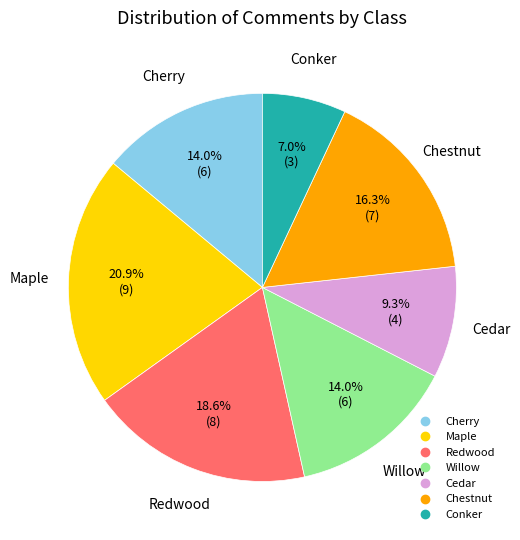

To the nearest percent, what is the average slice percentage?

14%